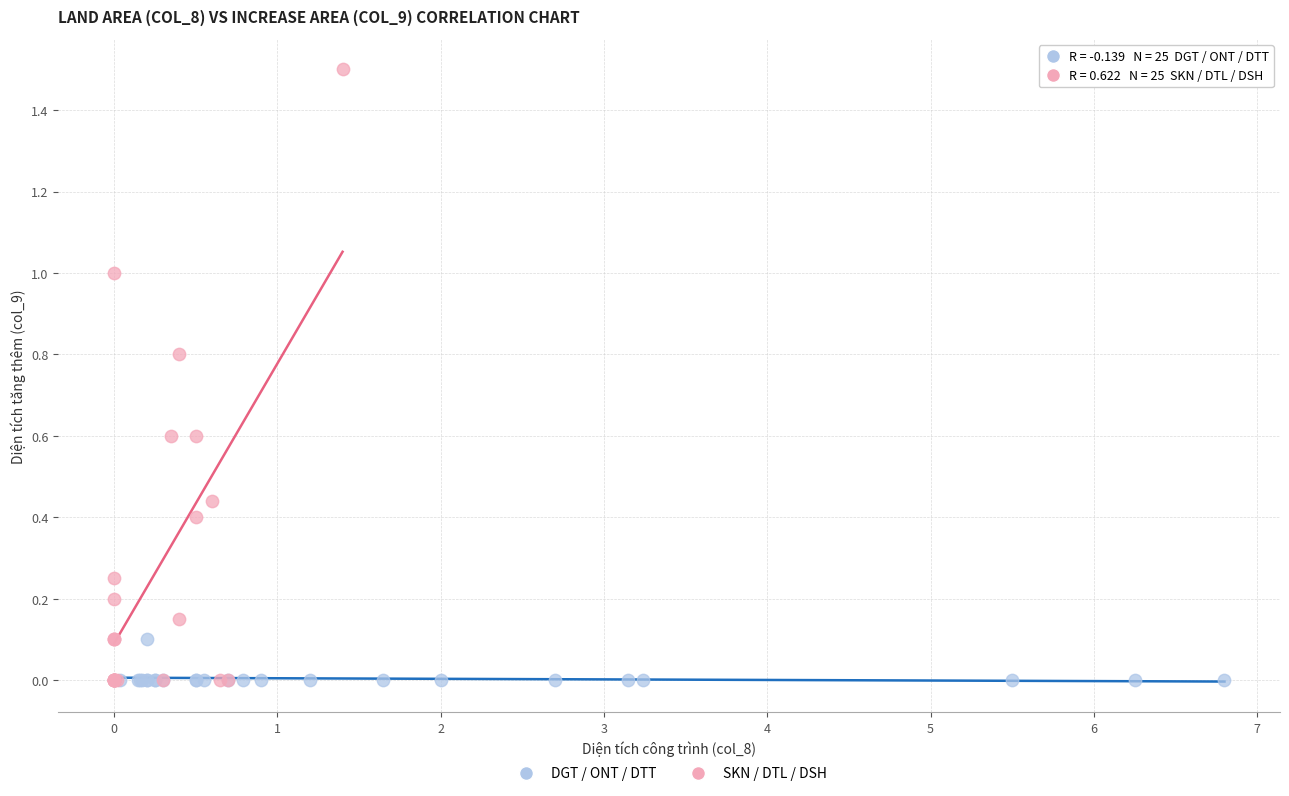

Which series has the widest spread of Y values?

SKN / DTL / DSH